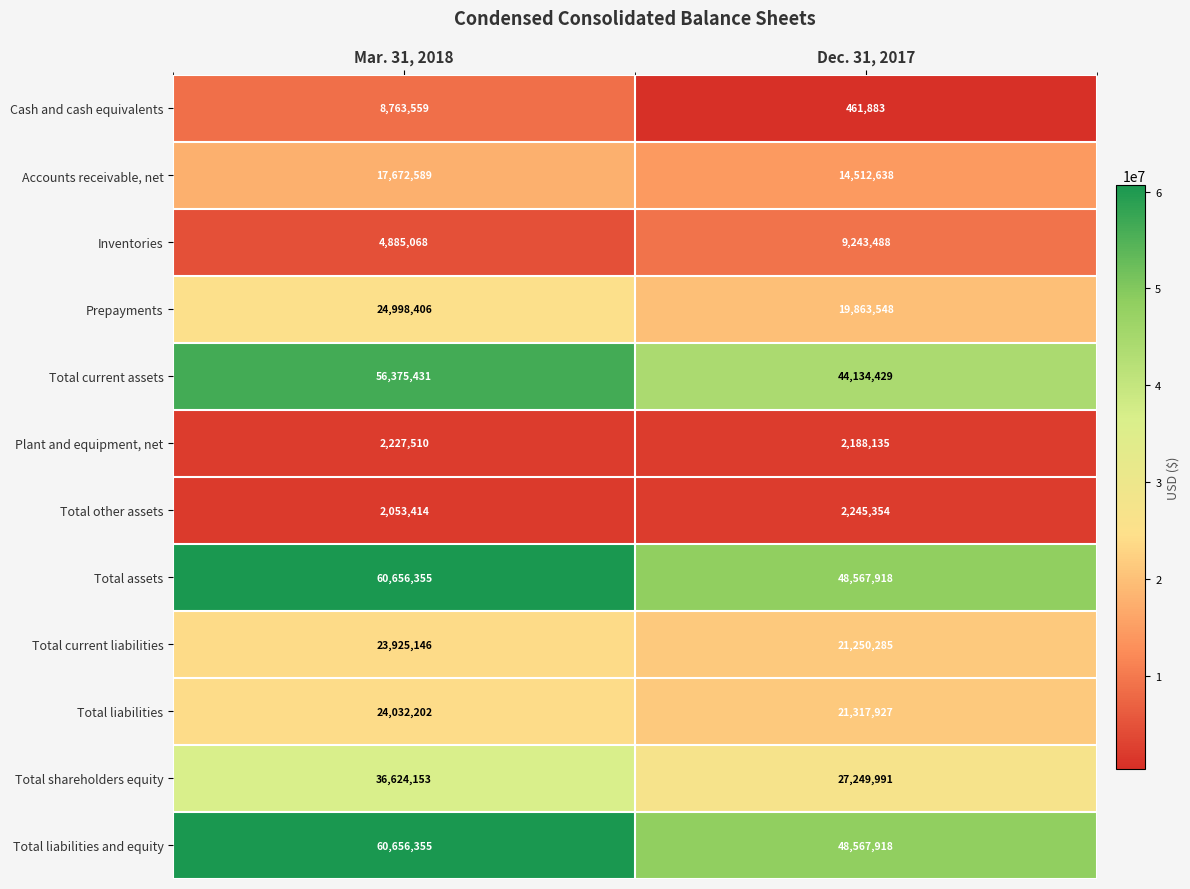

What is the sum of the Total liabilities values at Mar. 31, 2018 and Dec. 31, 2017?

45350129